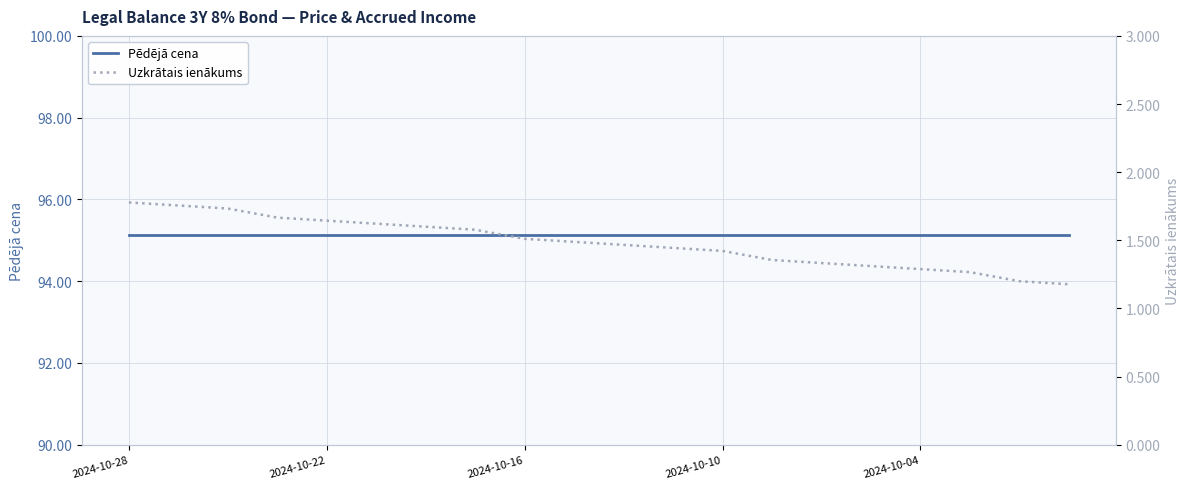

Rank the series at 2024-10-16 from lowest to highest value.

Uzkrātais ienākums, Pēdējā cena